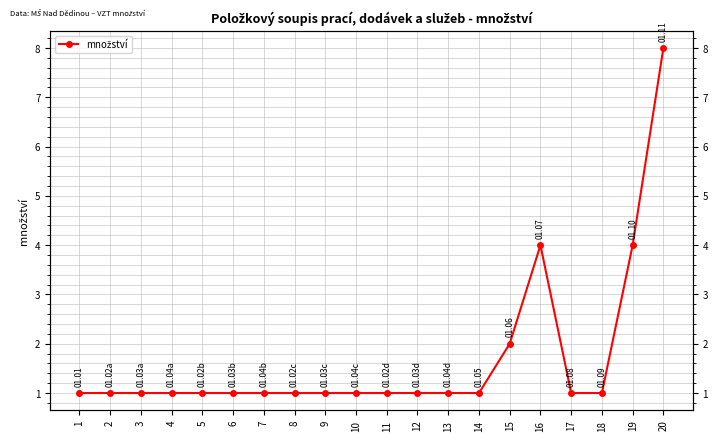

Reading left to right, extract all data points from this chart.

1=1	2=1	3=1	4=1	5=1	6=1	7=1	8=1	9=1	10=1	11=1	12=1	13=1	14=1	15=2	16=4	17=1	18=1	19=4	20=8